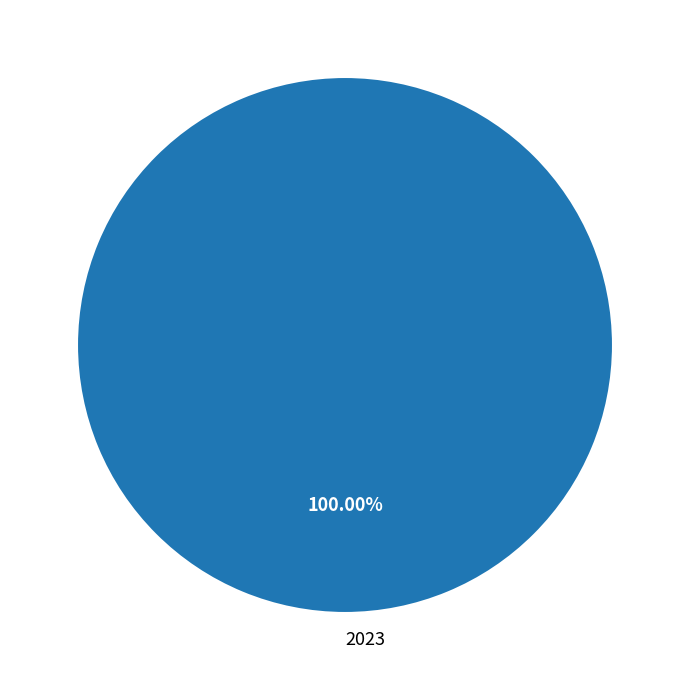

Is 2023 the majority of the pie?

Yes